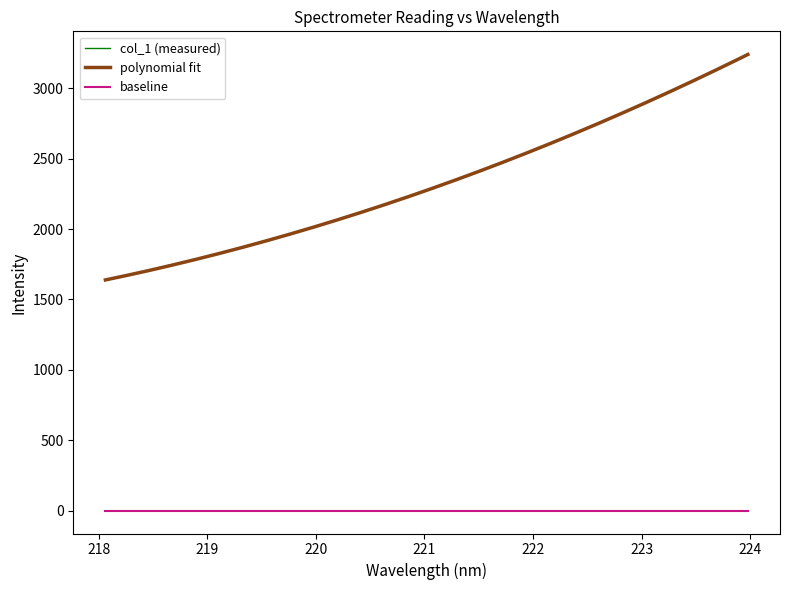

What is the lowest value of the col_1 (measured) series?

1635.7